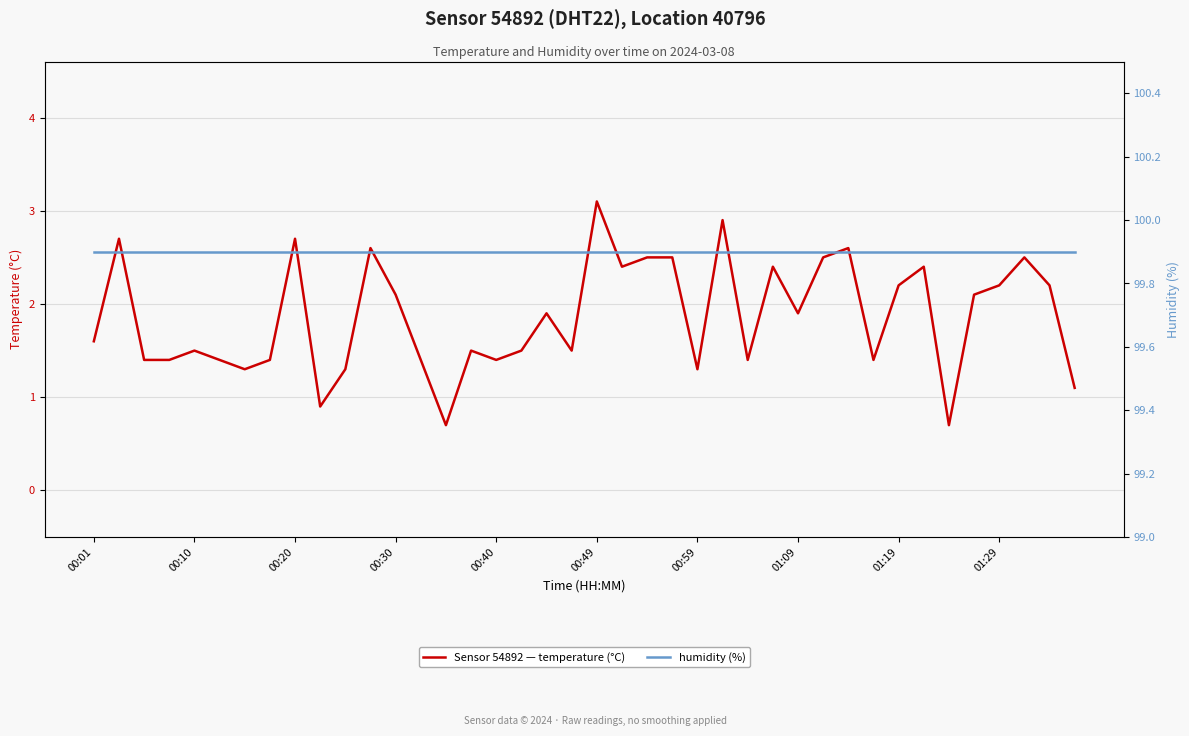

How many series are shown in this chart?

2